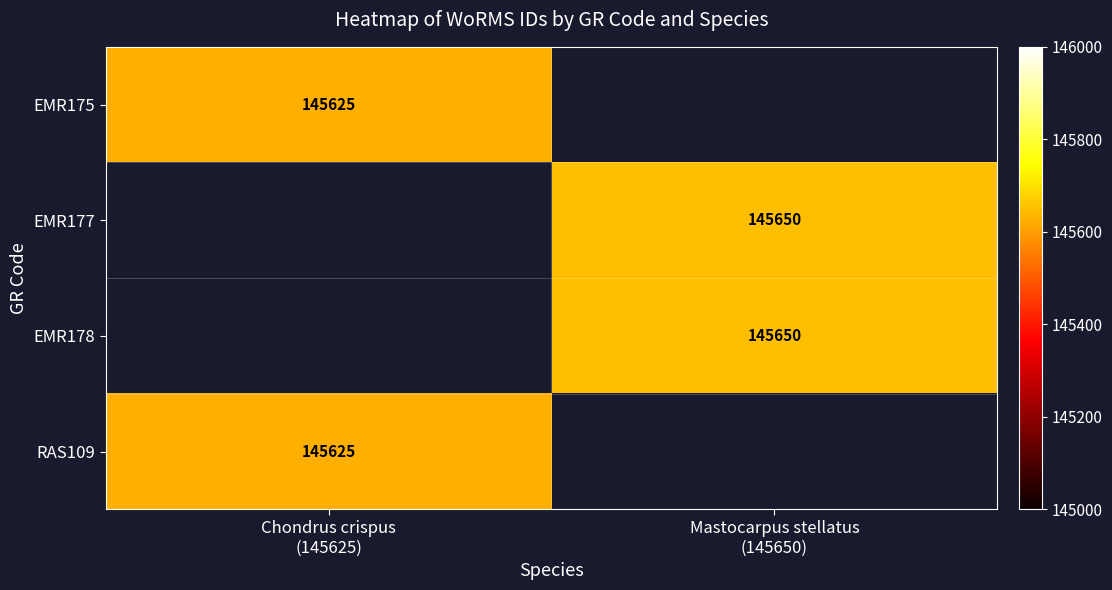

At Chondrus crispus (145625), list the series in order from smallest to largest.

EMR175, EMR177, EMR178, RAS109